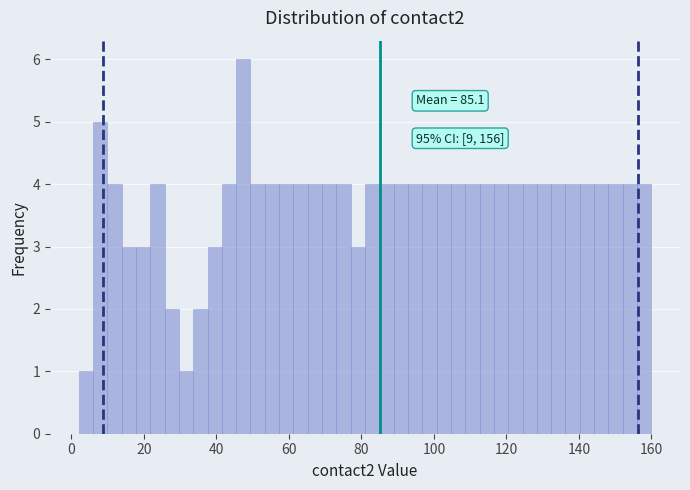

Around what value on the x-axis is the tallest bar? Give the approximate position of its centre, as read against the axis.

48